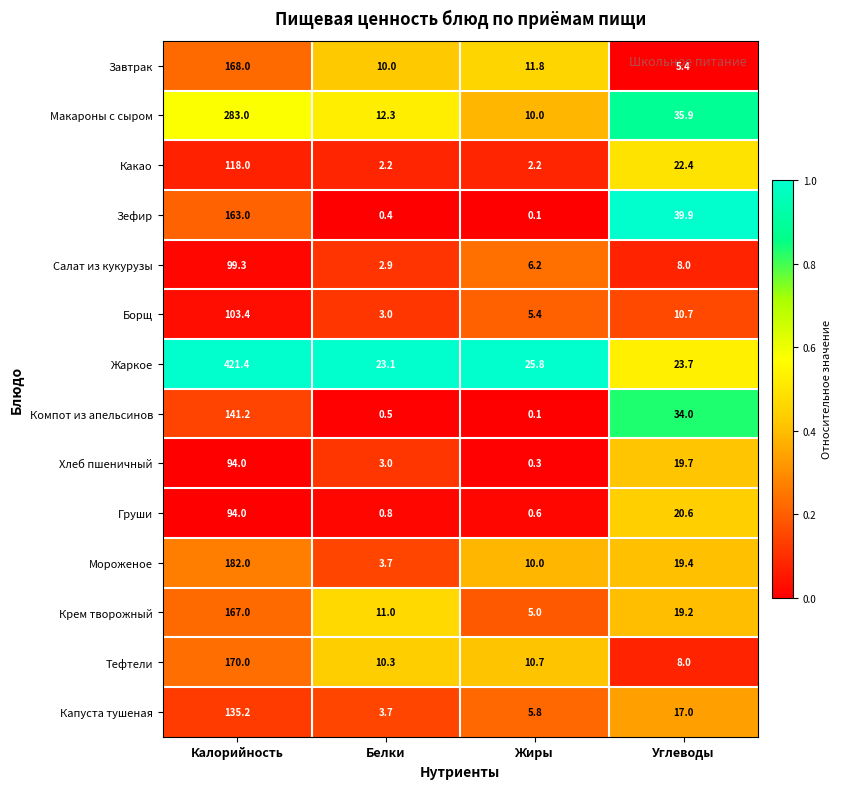

The Борщ series shows 4.8 at Белки. True or false?

False